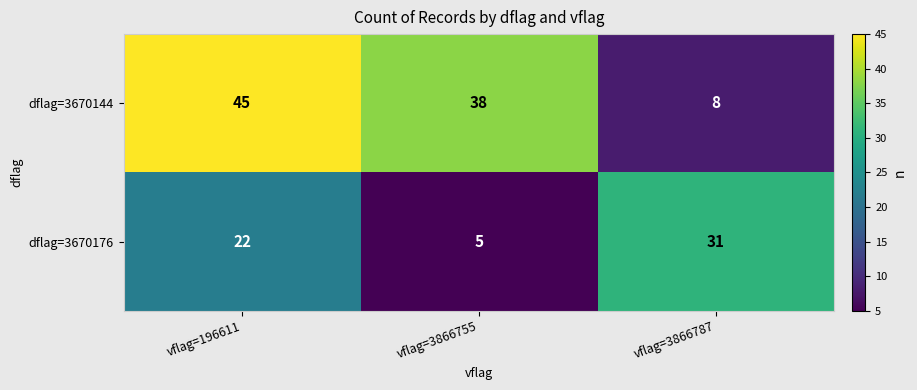

What is the average value of the dflag=3670176 series?

19